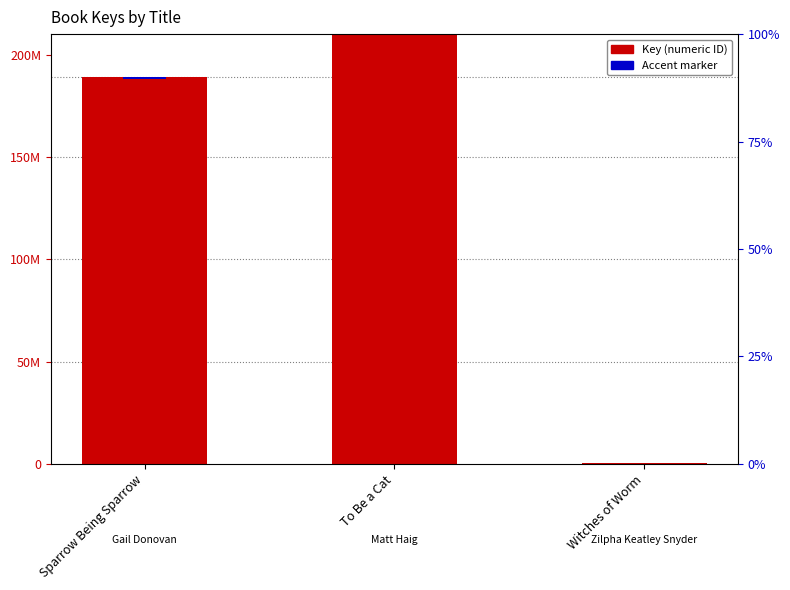

Are the bars grouped side by side (vs. stacked)?

Yes